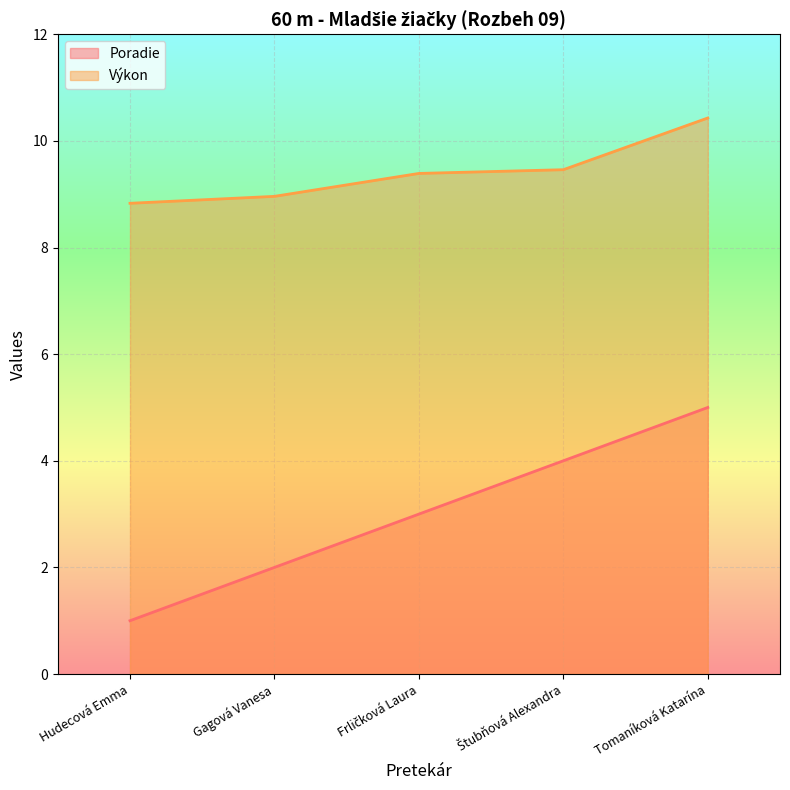

True or false: Poradie has a value of 5.0 at Tomaníková Katarína.

True